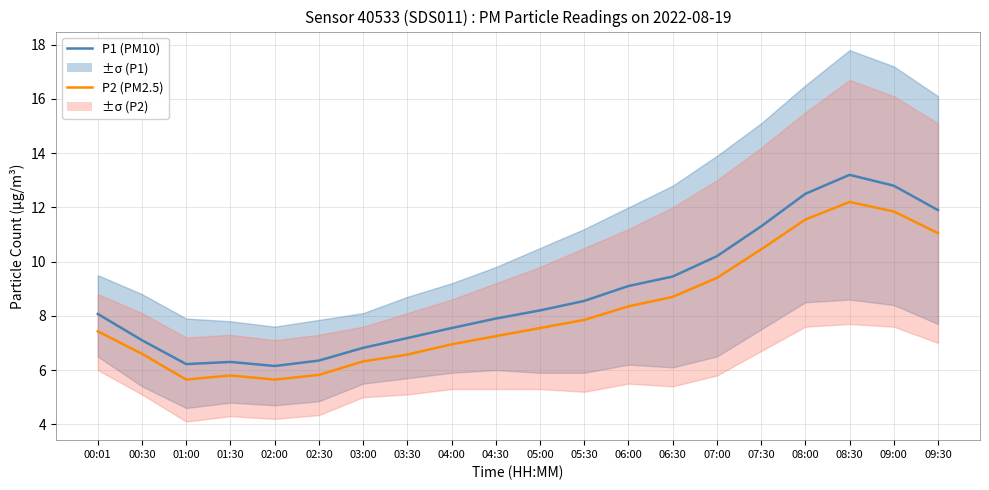

Rank the series by their average value, from lowest to highest.

P2 (PM2.5), P1 (PM10)